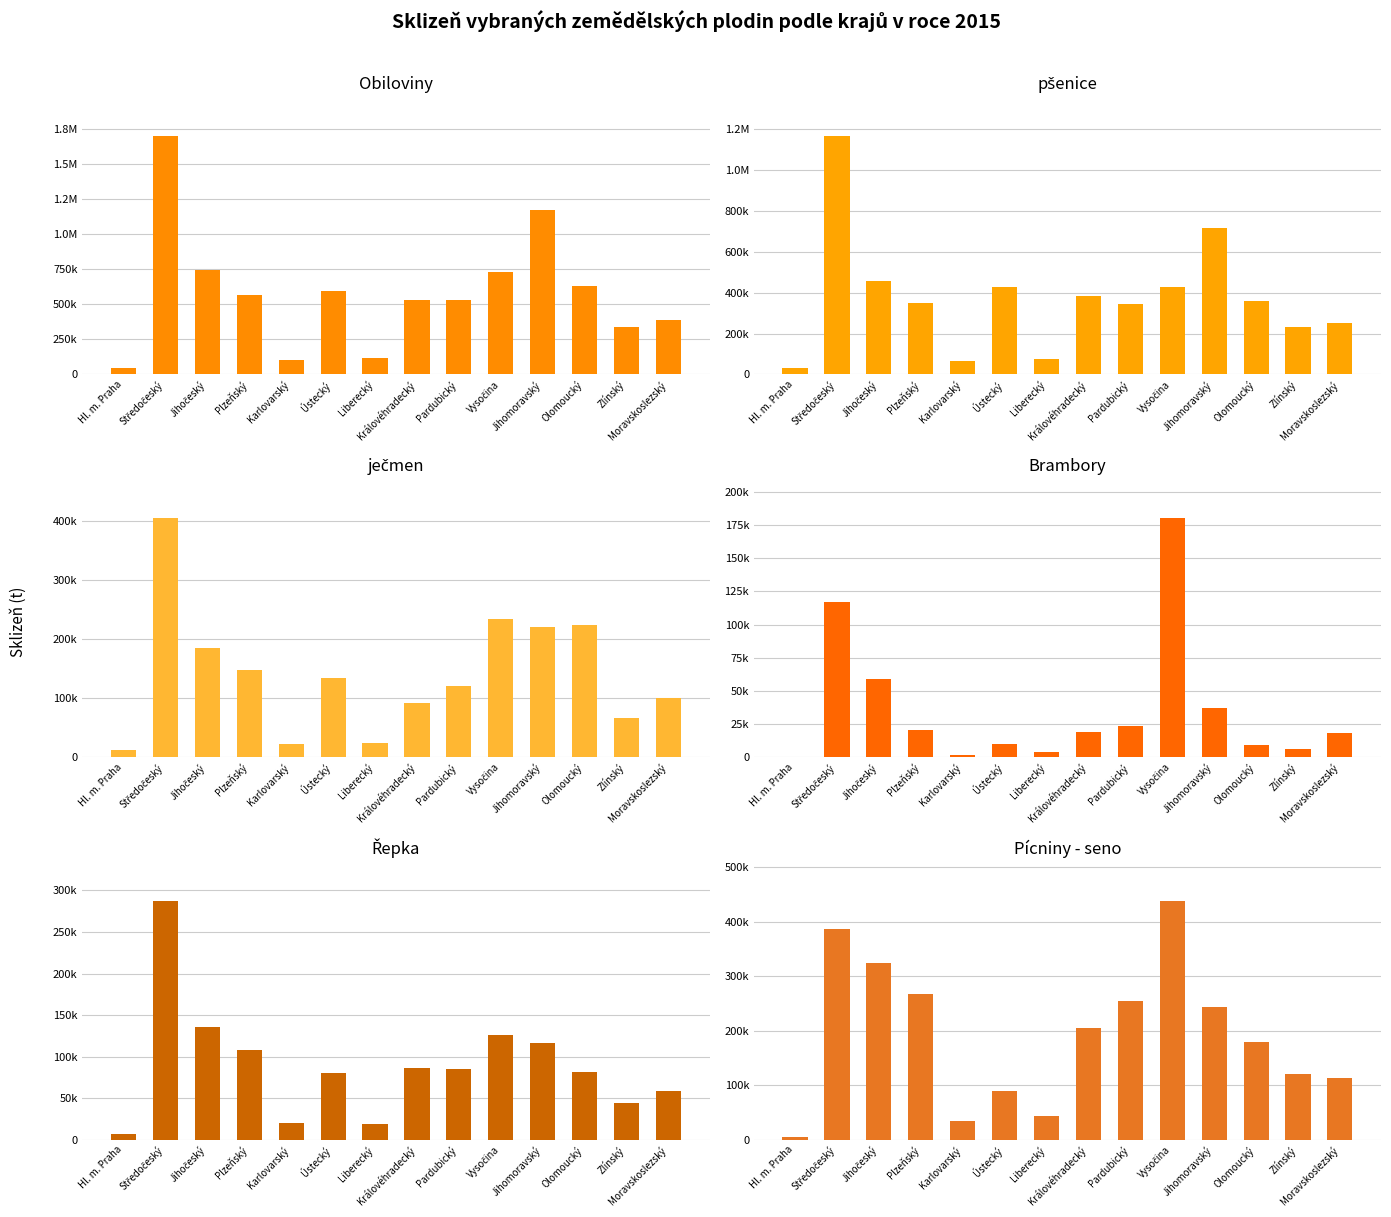

The Obiloviny series shows 30807.6 at Liberecký. True or false?

False